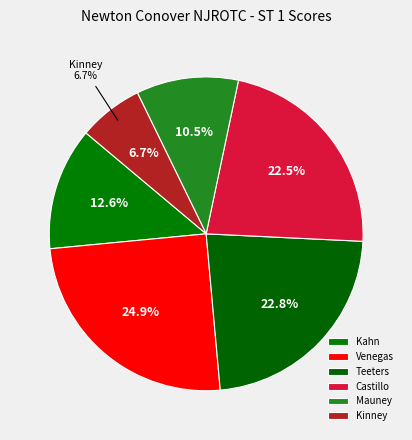

Rank the categories by value from lowest to highest.

Kinney, Mauney, Kahn, Castillo, Teeters, Venegas